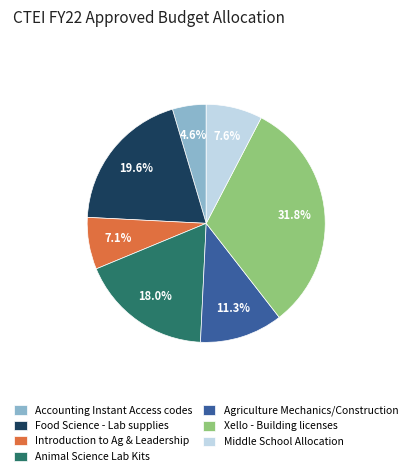

Which slice is the smallest?

Accounting Instant Access codes